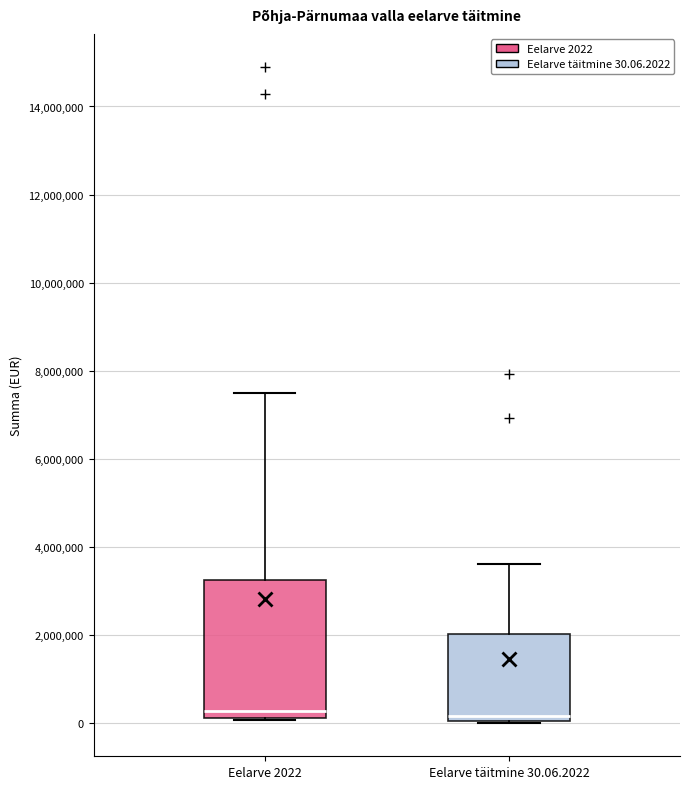

Which box is the tallest, from its lower edge to its upper edge?

Eelarve 2022